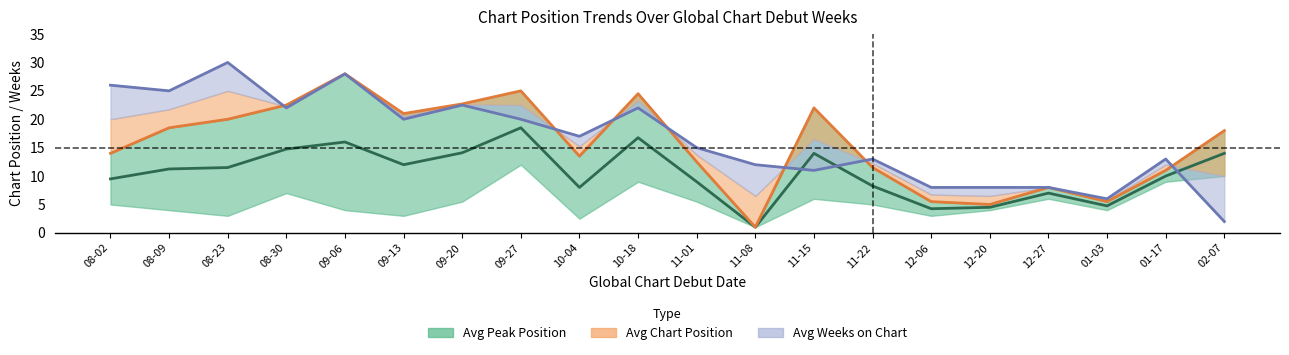

In avg_position, how many points are lower than both neighbors (excluding endpoints)?

5